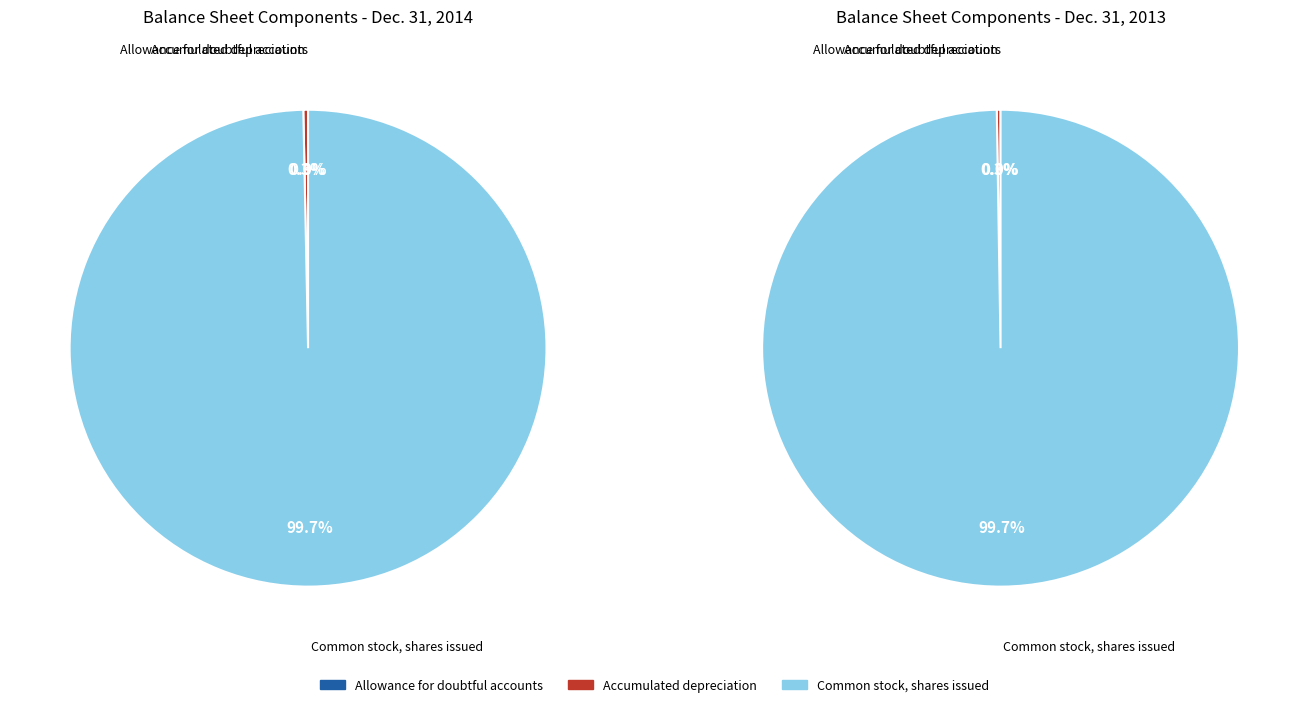

What is the change in value from Accumulated depreciation to Common stock, shares issued?

+29738602